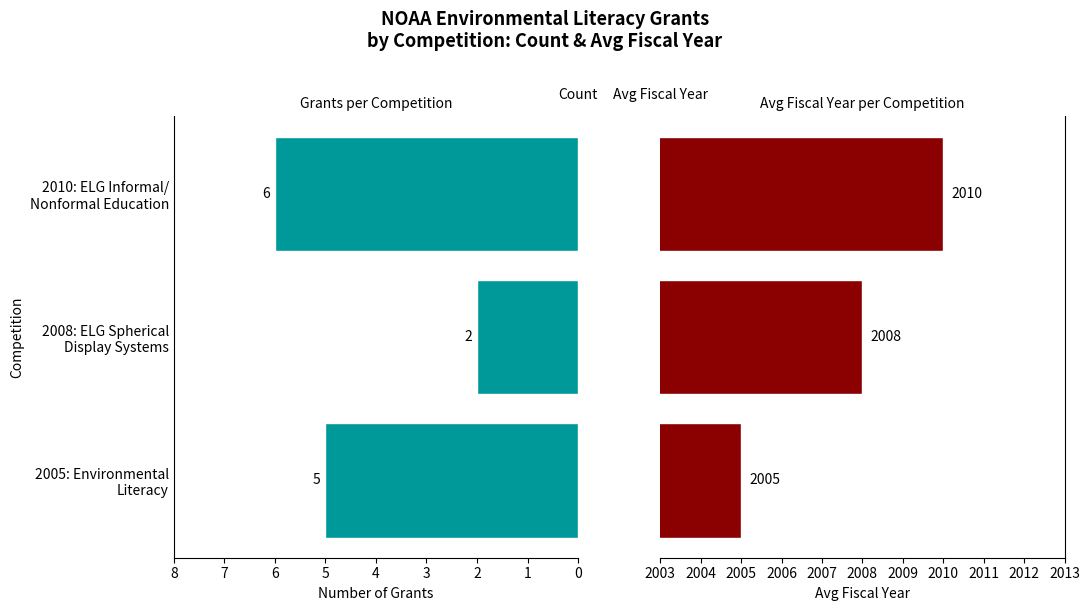

Does the chart contain stacked bars?

No